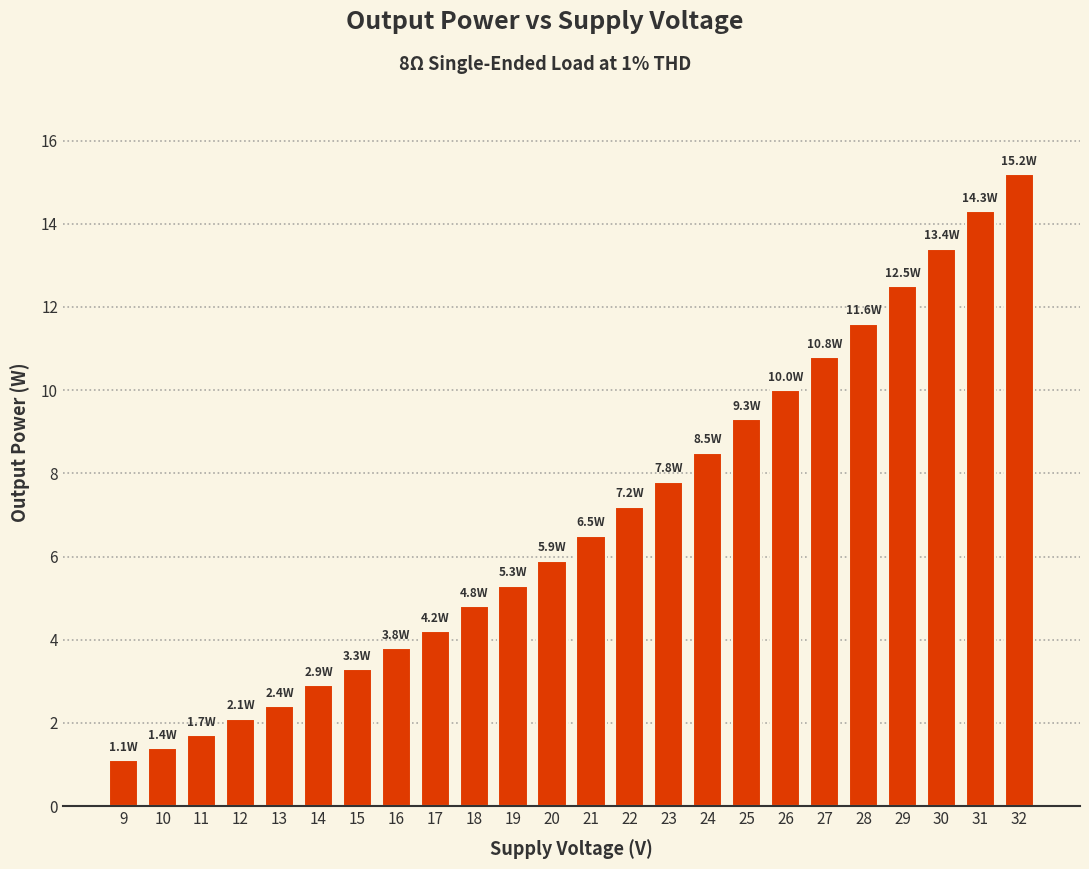

What is the value of the 14th bar from the left?

7.2